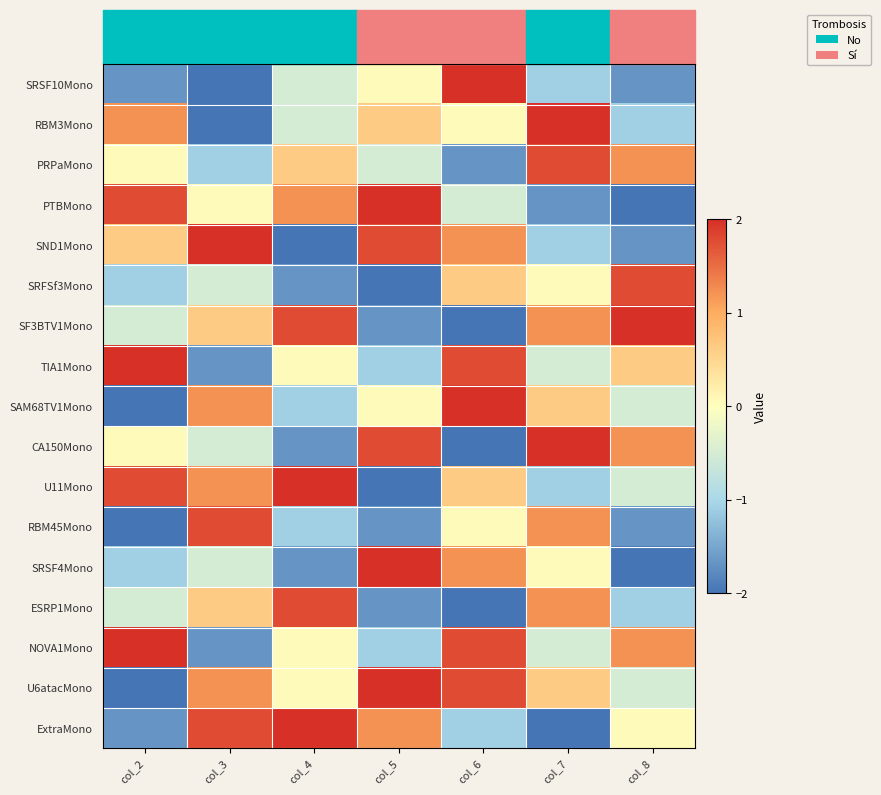

Where is U11Mono nearest to the value 0?

col_8